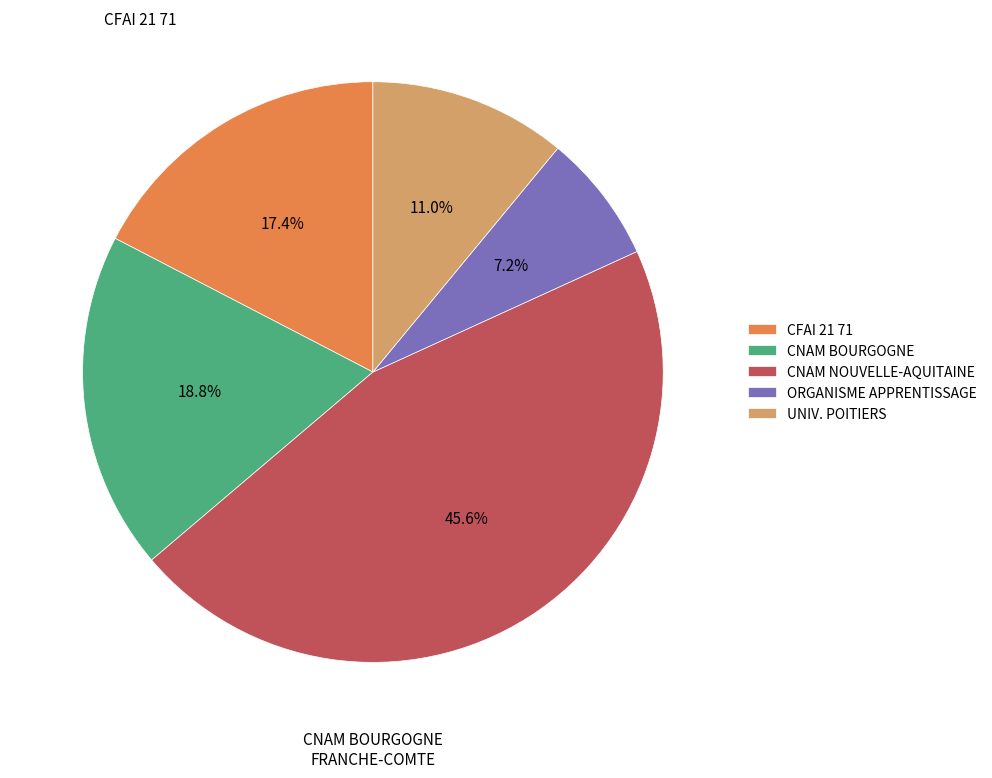

Is there a majority slice in this chart?

No